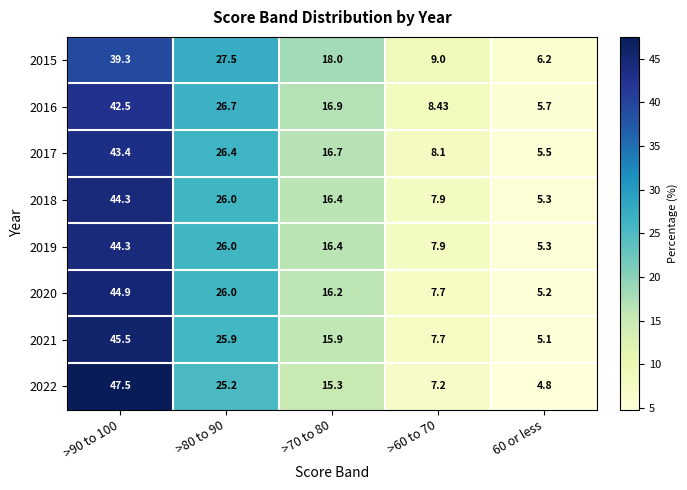

How many values in the 2019 series exceed 16?

3